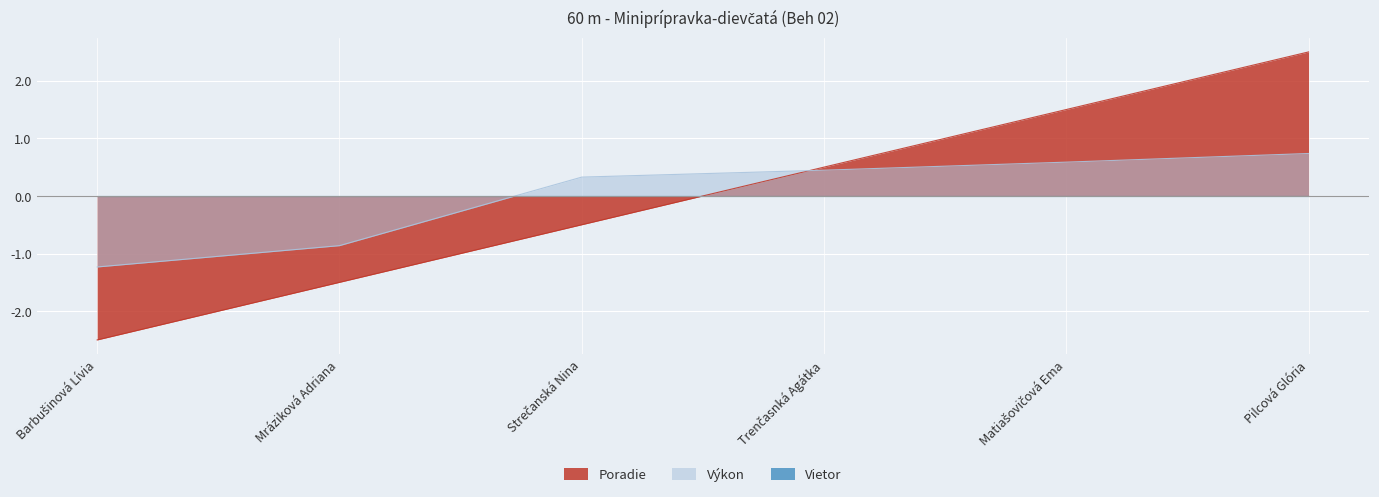

What is the difference between the second highest and minimum values in the Výkon series?

1.8